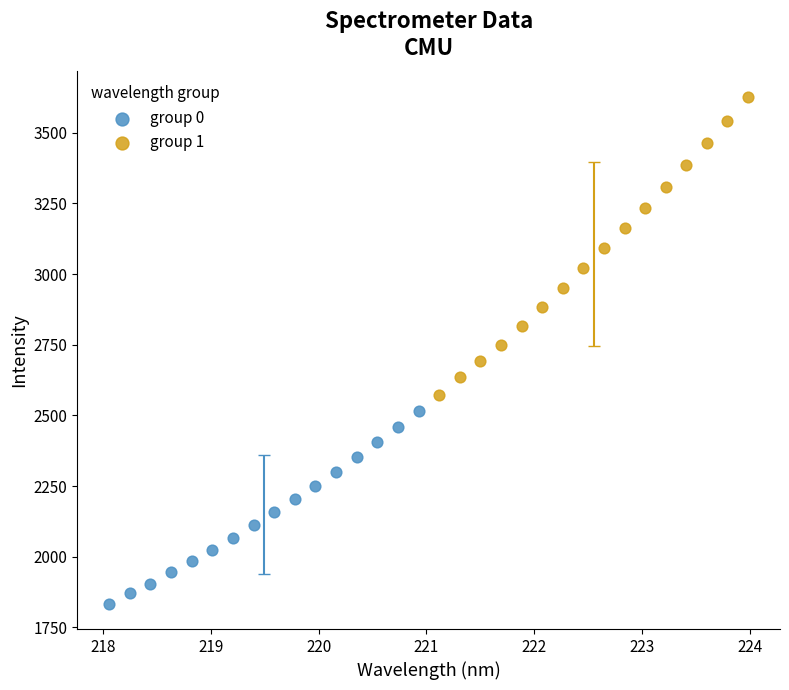

Which series contains the lowest Y value?

group 0